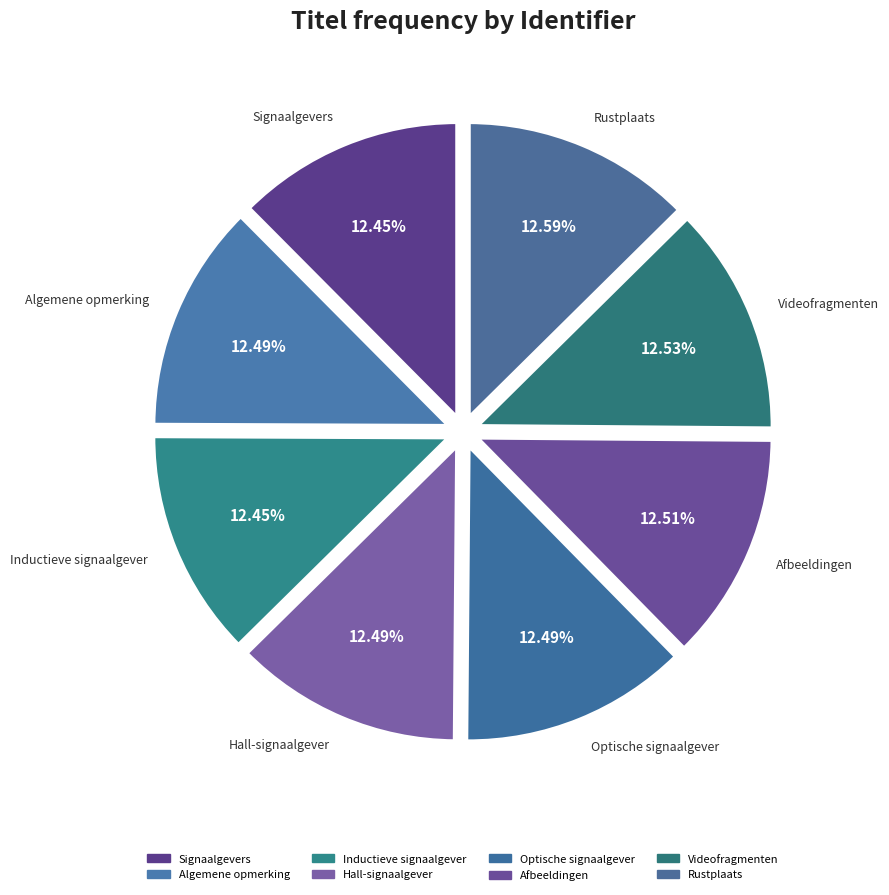

Is there any slice that represents more than half of the pie?

No